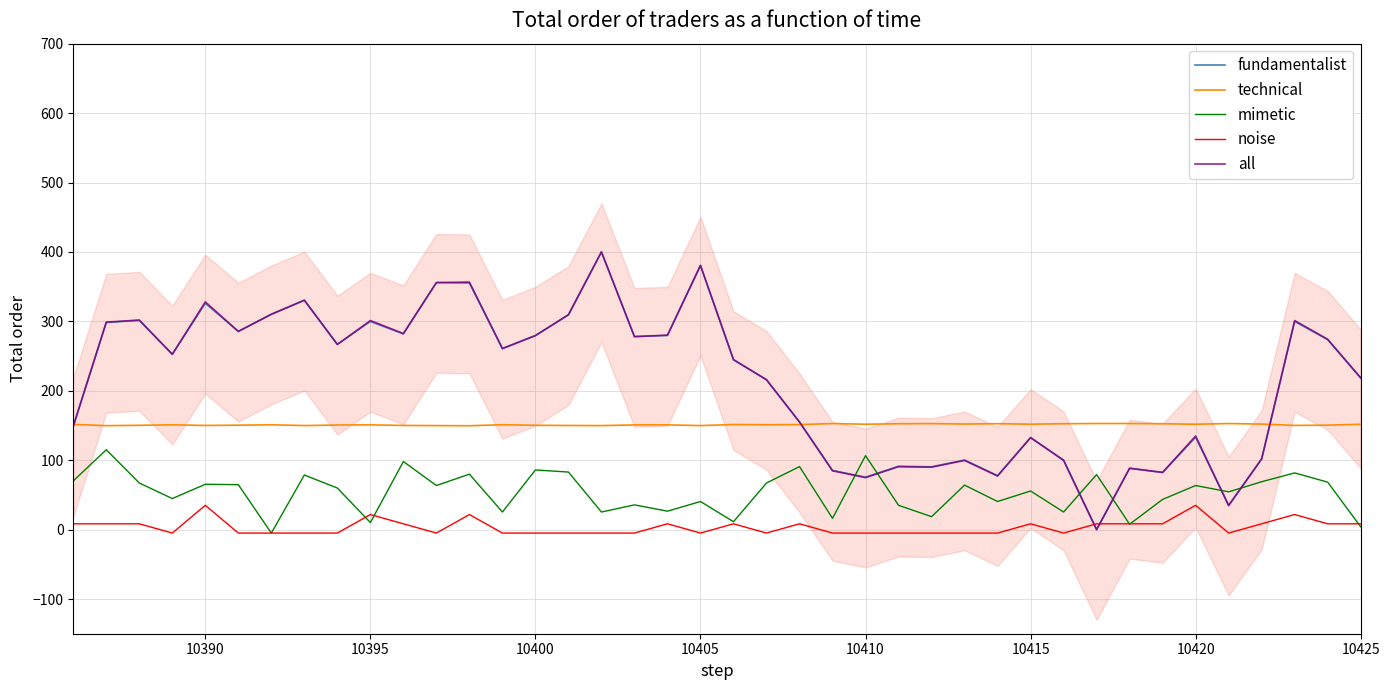

What is the difference between the maximum and second lowest values in the technical series?

3.1